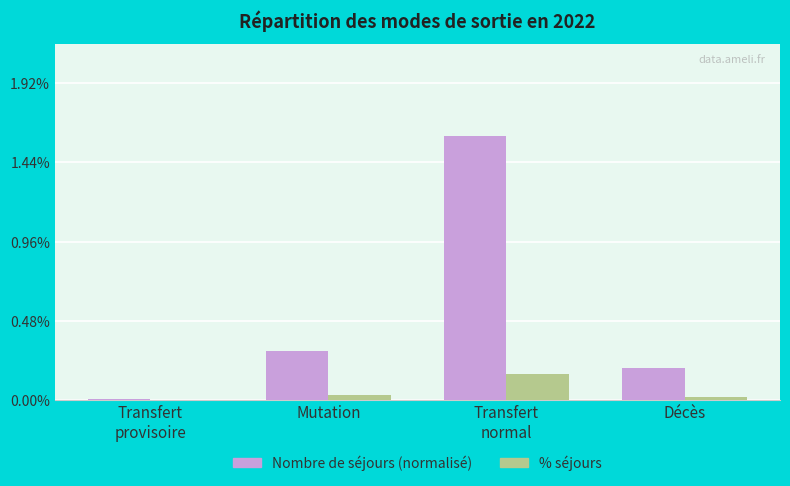

How many categories are shown in the chart?

4